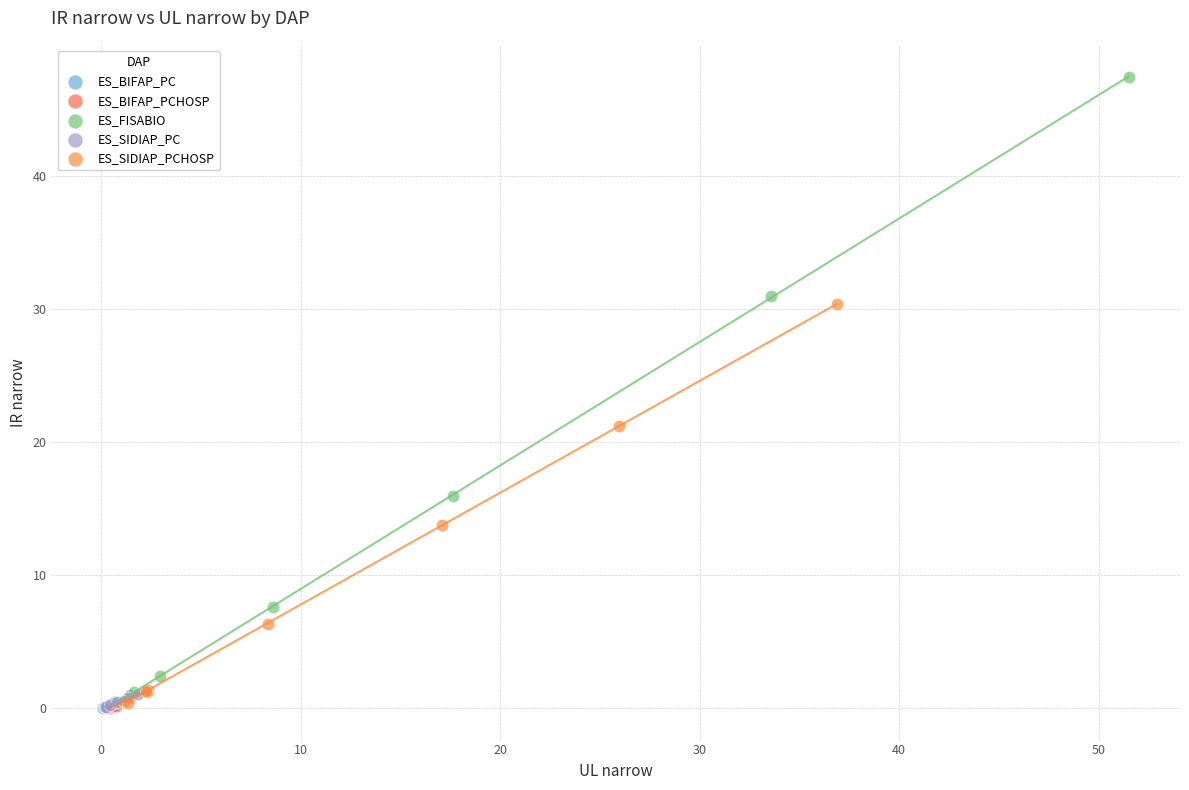

What are all the series names shown in the legend?

ES_BIFAP_PC, ES_BIFAP_PCHOSP, ES_FISABIO, ES_SIDIAP_PC, ES_SIDIAP_PCHOSP